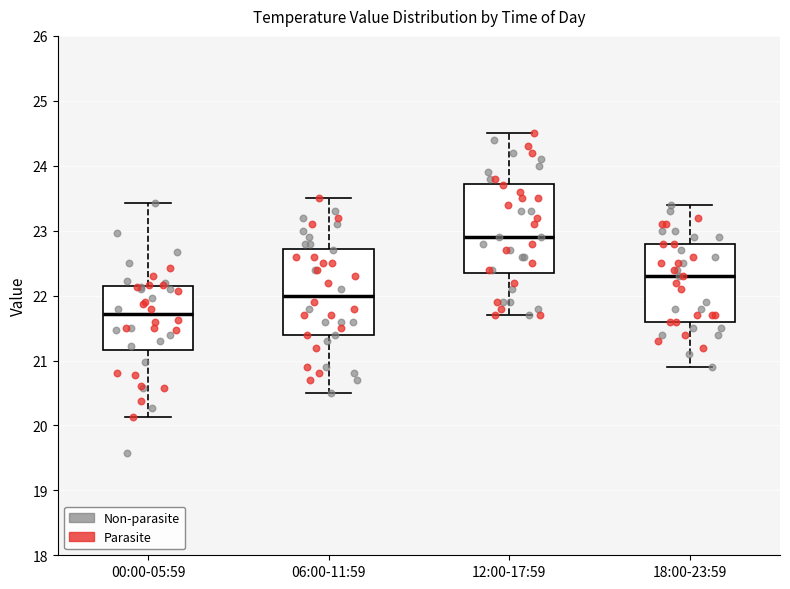

Where does the lower whisker of the box for 12:00-17:59 end on the y-axis? The values are not printed on the chart, so give them approximately, as read against the axis.

21.7